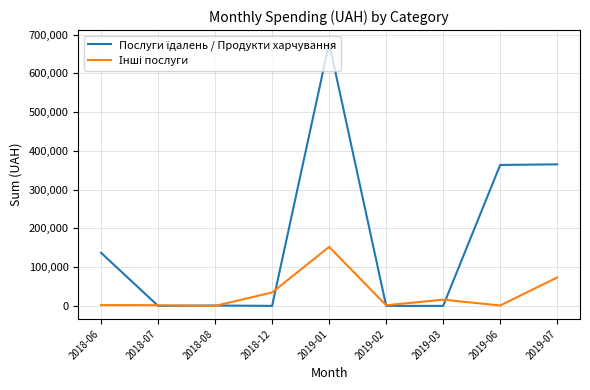

How many distinct data groups are displayed?

2